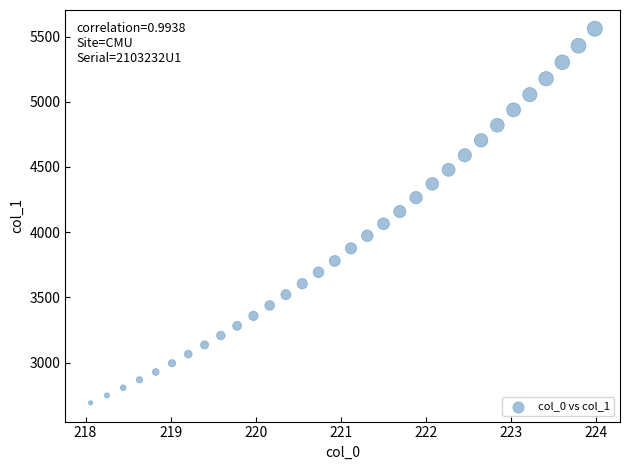

What is the range of X values (max minus min)?

5.9